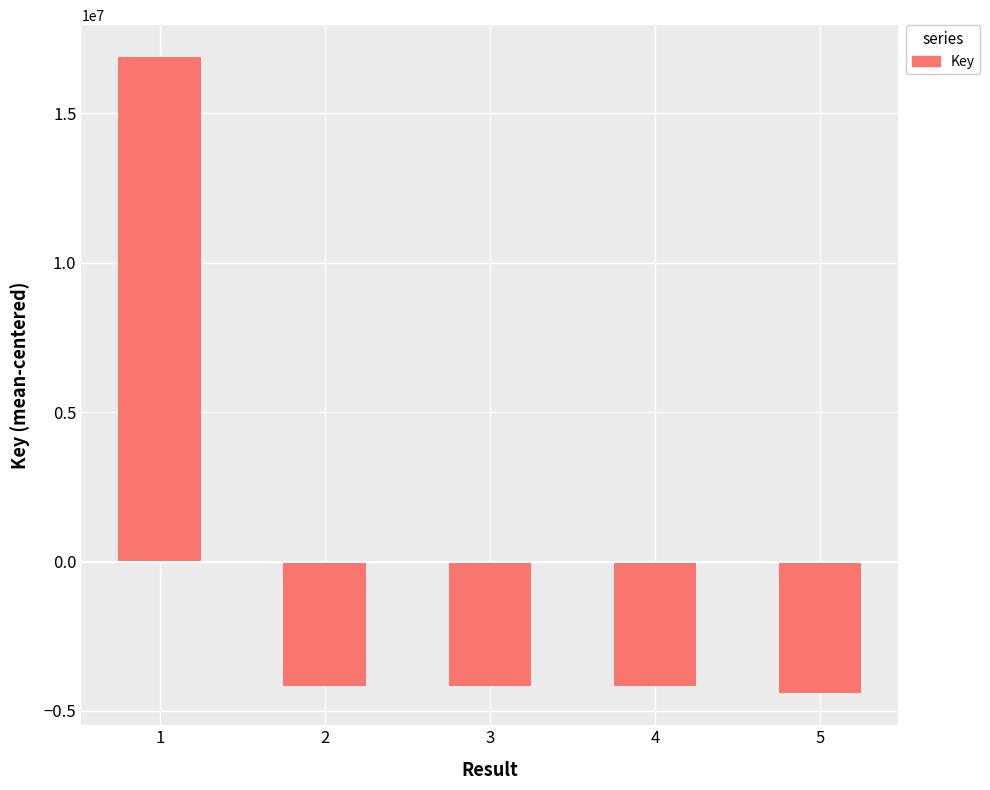

What is the greatest value displayed?

16886161.4